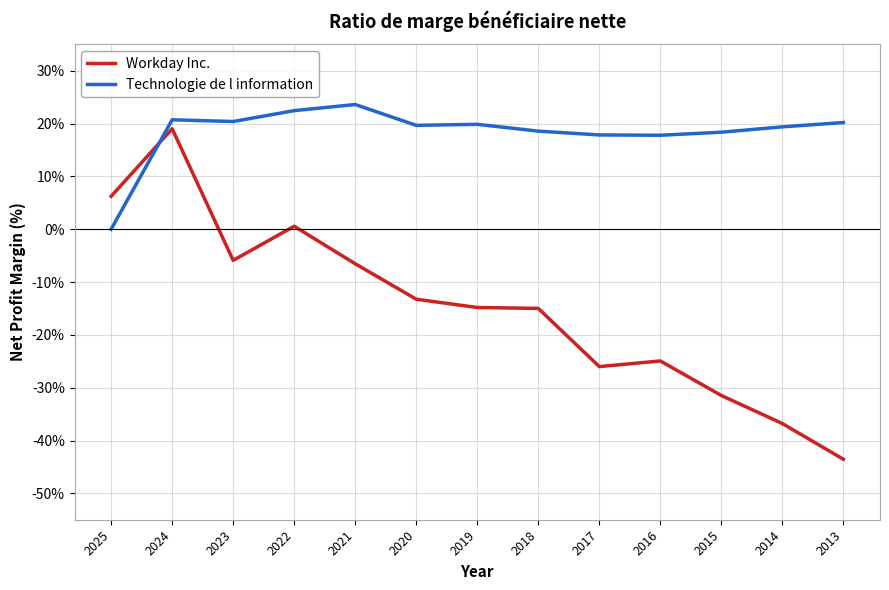

Which series ends up on top after the final intersection of Technologie de l information and Workday Inc.?

Technologie de l information